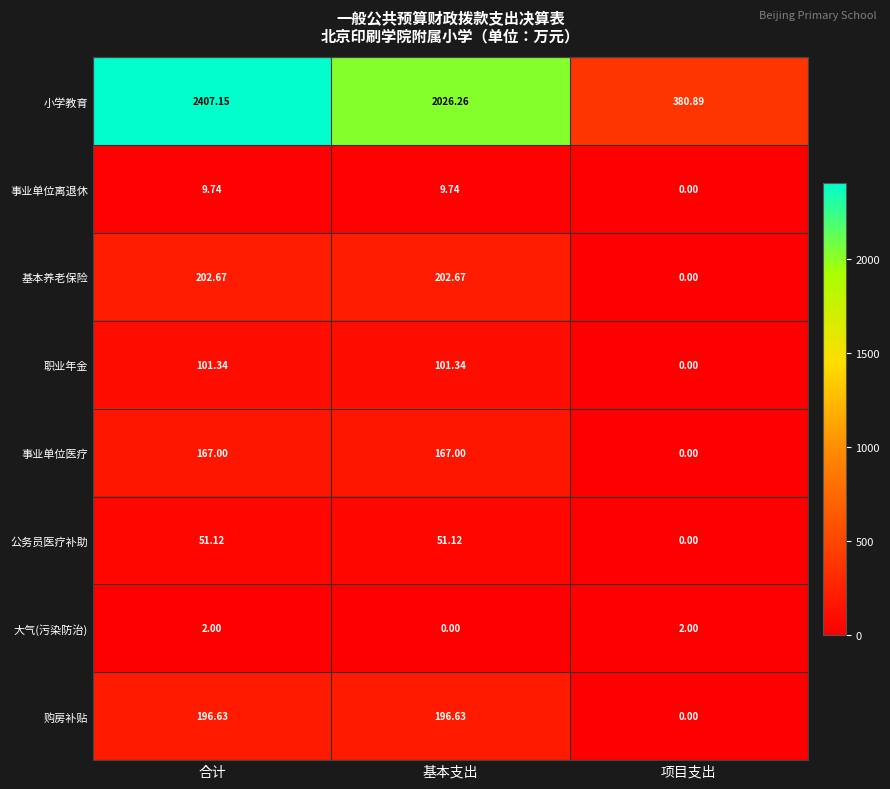

Which series has the largest range (max minus min)?

小学教育